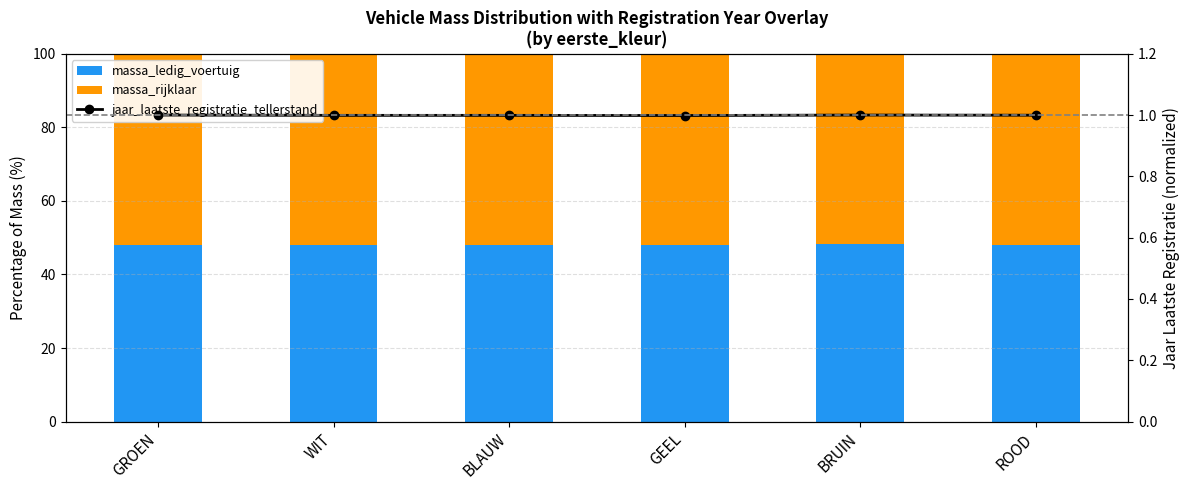

What is the highest value of the jaar_laatste_registratie_tellerstand series?

1.0